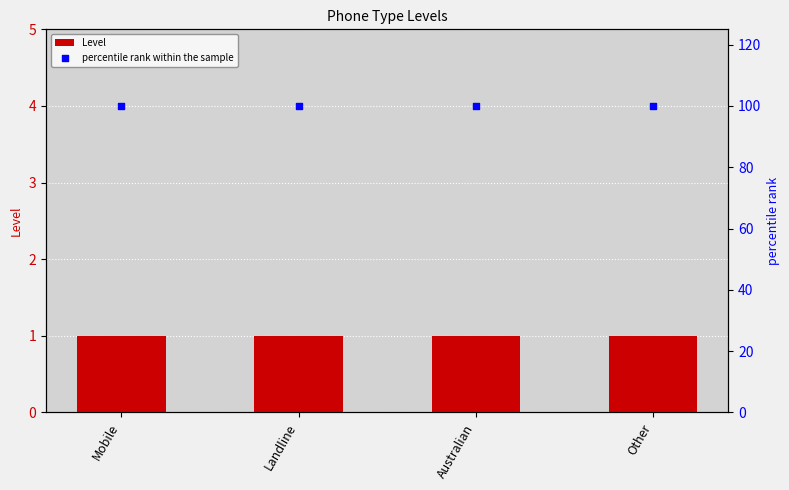

Which series has the largest Y range (max minus min)?

Level